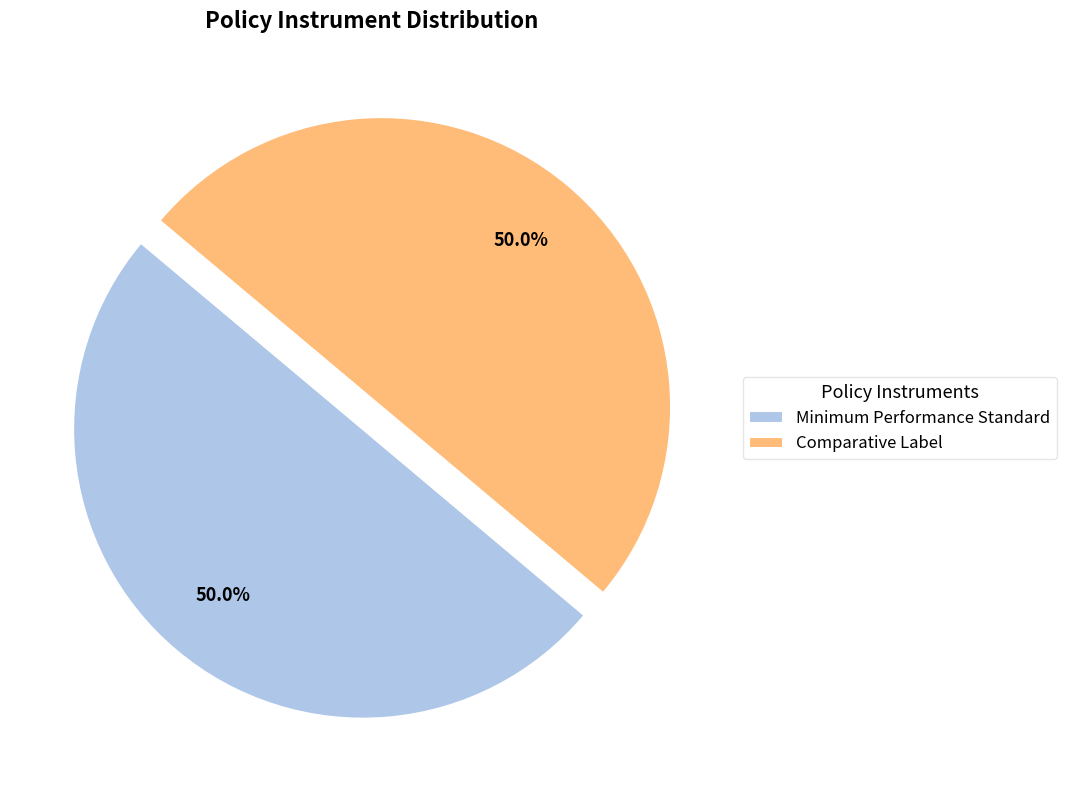

Is it true that Minimum Performance Standard is 50% of the pie?

True